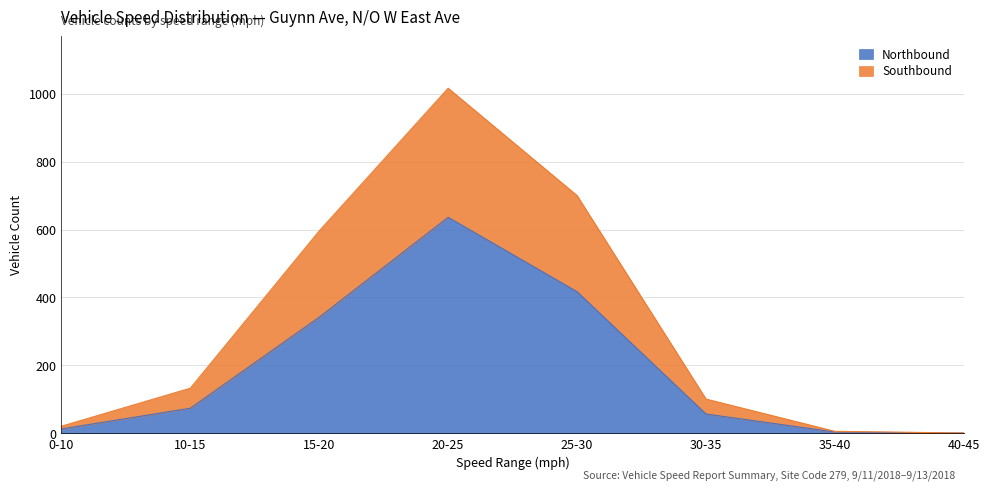

How many lines are shown in the chart?

2